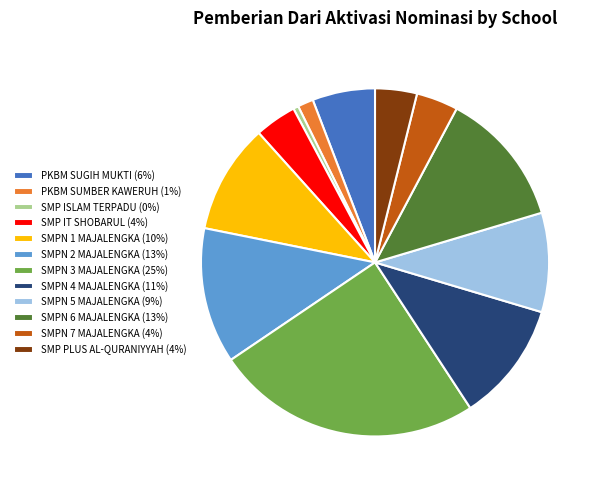

Count the number of slices in the pie.

12